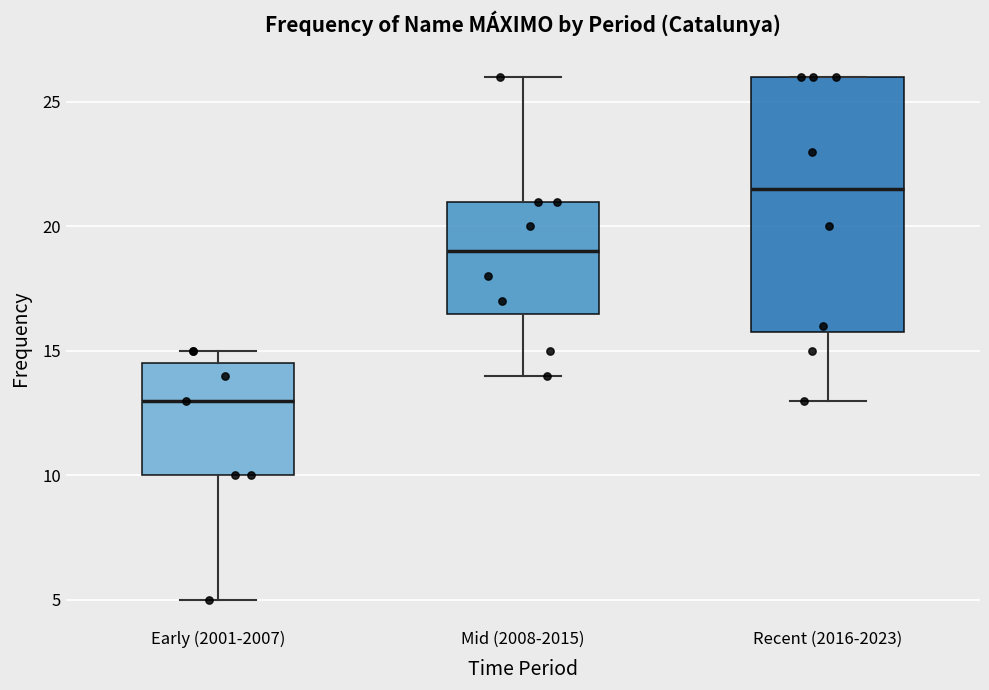

Reading left to right, read every box against the y-axis: the position of its median line, the range the box covers, and the ends of its whiskers. The values are not printed on the chart, so give them approximately, as read against the axis.

Early (2001-2007): median 13.0, box 10.0 to 14.5, whiskers 5.0 to 15.0
Mid (2008-2015): median 19.0, box 16.5 to 21.0, whiskers 14.0 to 26.0
Recent (2016-2023): median 21.5, box 16.0 to 26.0, whiskers 13.0 to 26.0